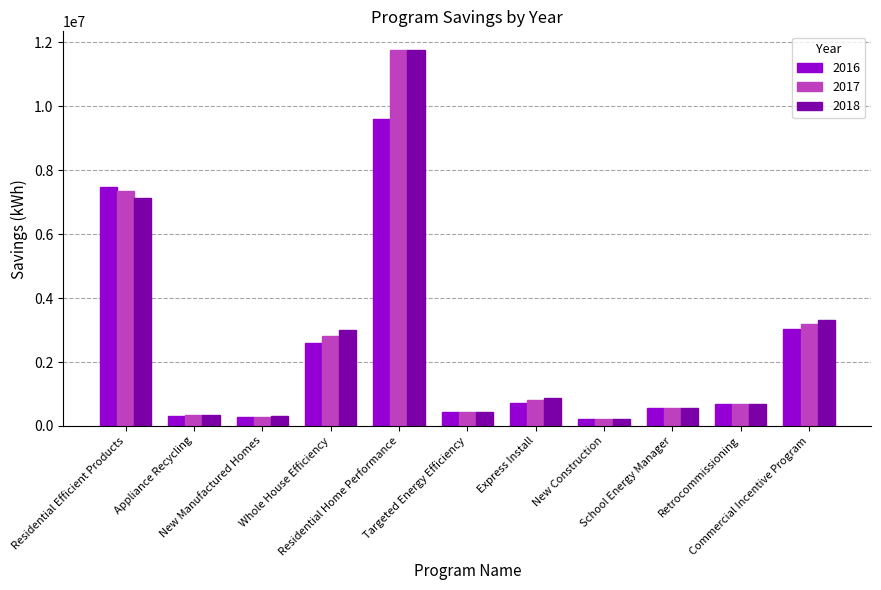

What is the label of the 6th bar from the right?

Targeted Energy Efficiency